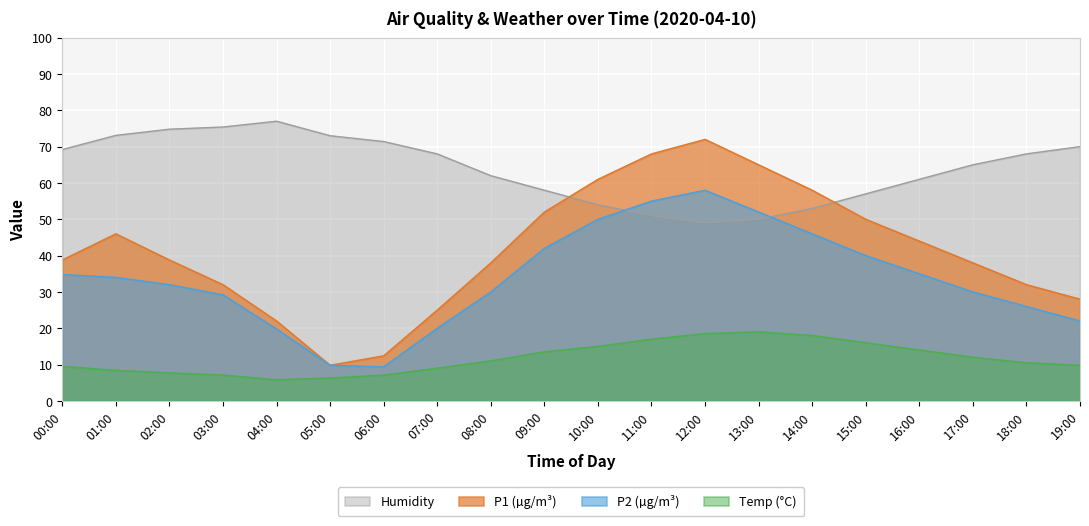

What is the sum of the Temp values at 06:00 and 09:00?

20.6